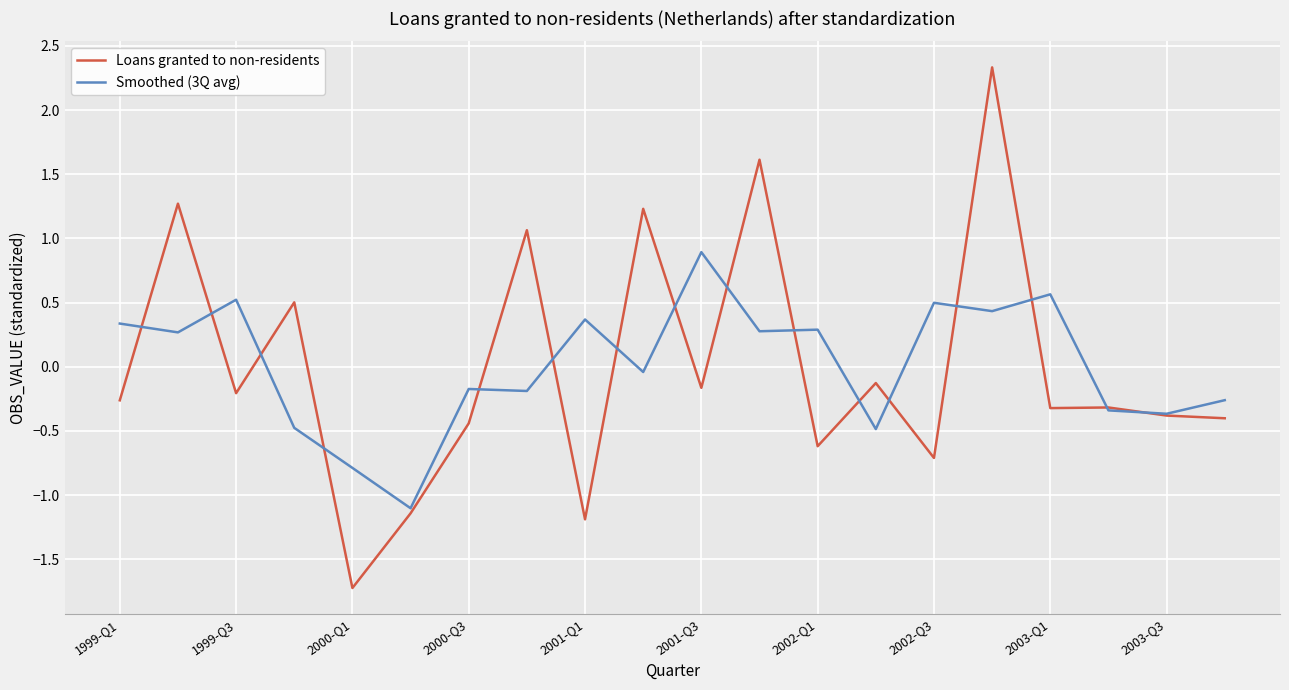

Rank the series by their maximum value, from lowest to highest.

Smoothed (3Q avg), Loans granted to non-residents